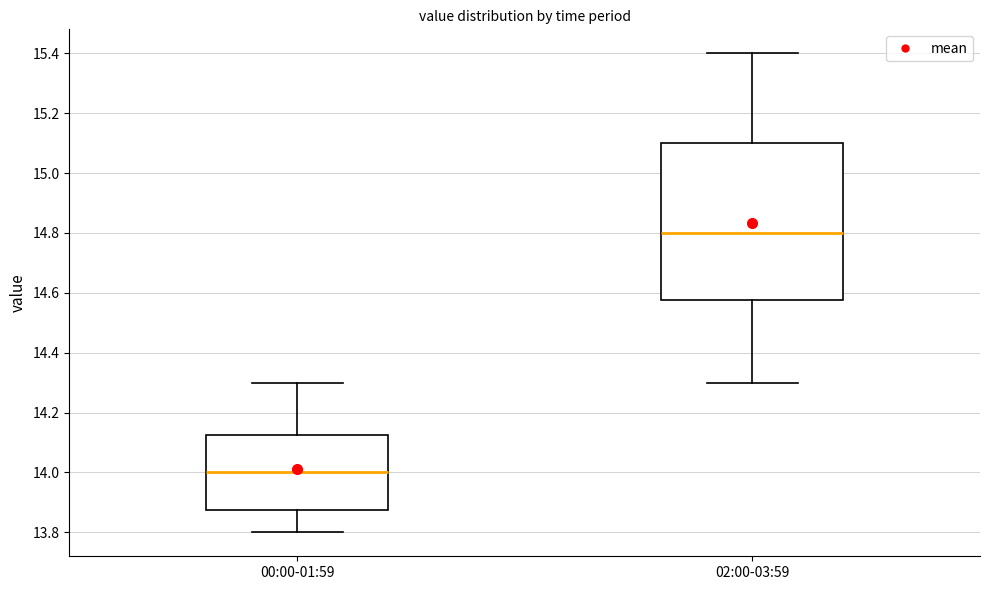

Reading left to right, transcribe this box plot: for each box, give where its median line is, the range the box spans, and where its two whiskers end, as read against the y-axis. The values are not printed on the chart, so give them approximately, as read against the axis.

00:00-01:59: median 14.00, box 13.88 to 14.12, whiskers 13.80 to 14.30
02:00-03:59: median 14.80, box 14.58 to 15.10, whiskers 14.30 to 15.40